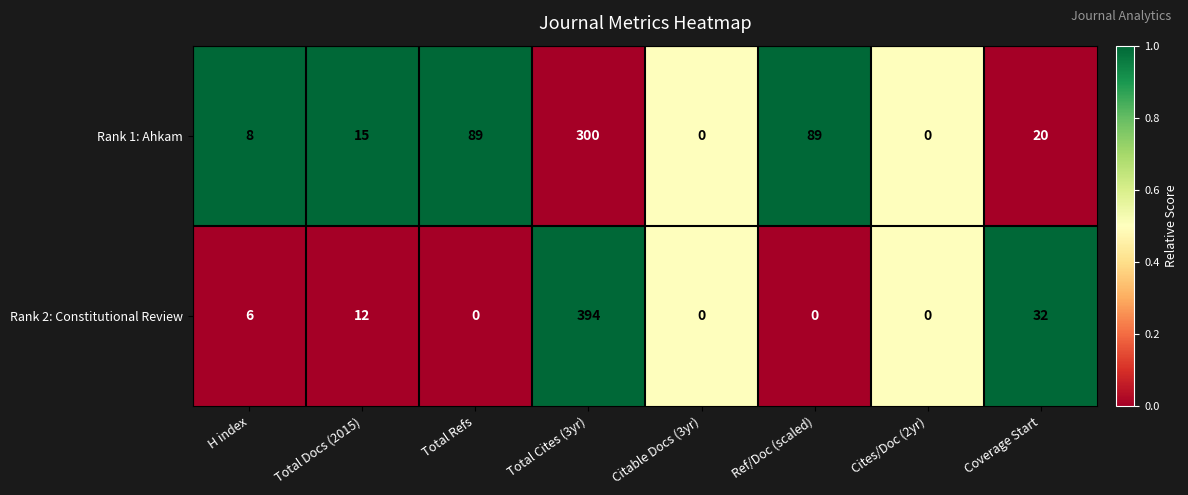

How many data points in Rank 1: Ahkam are less than 20?

4